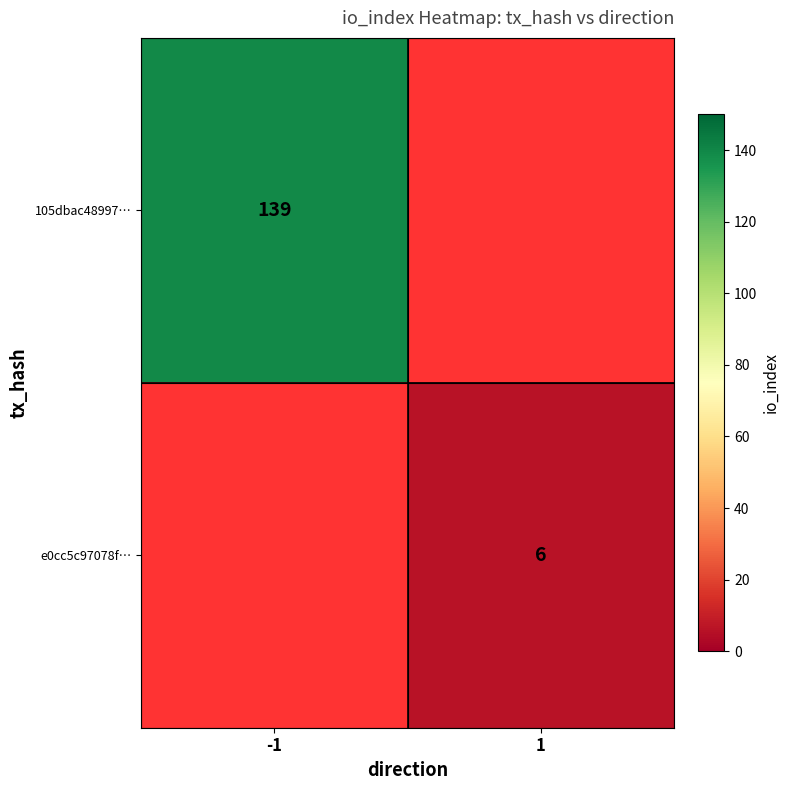

The 105dbac48997… series shows 56 at -1. True or false?

False